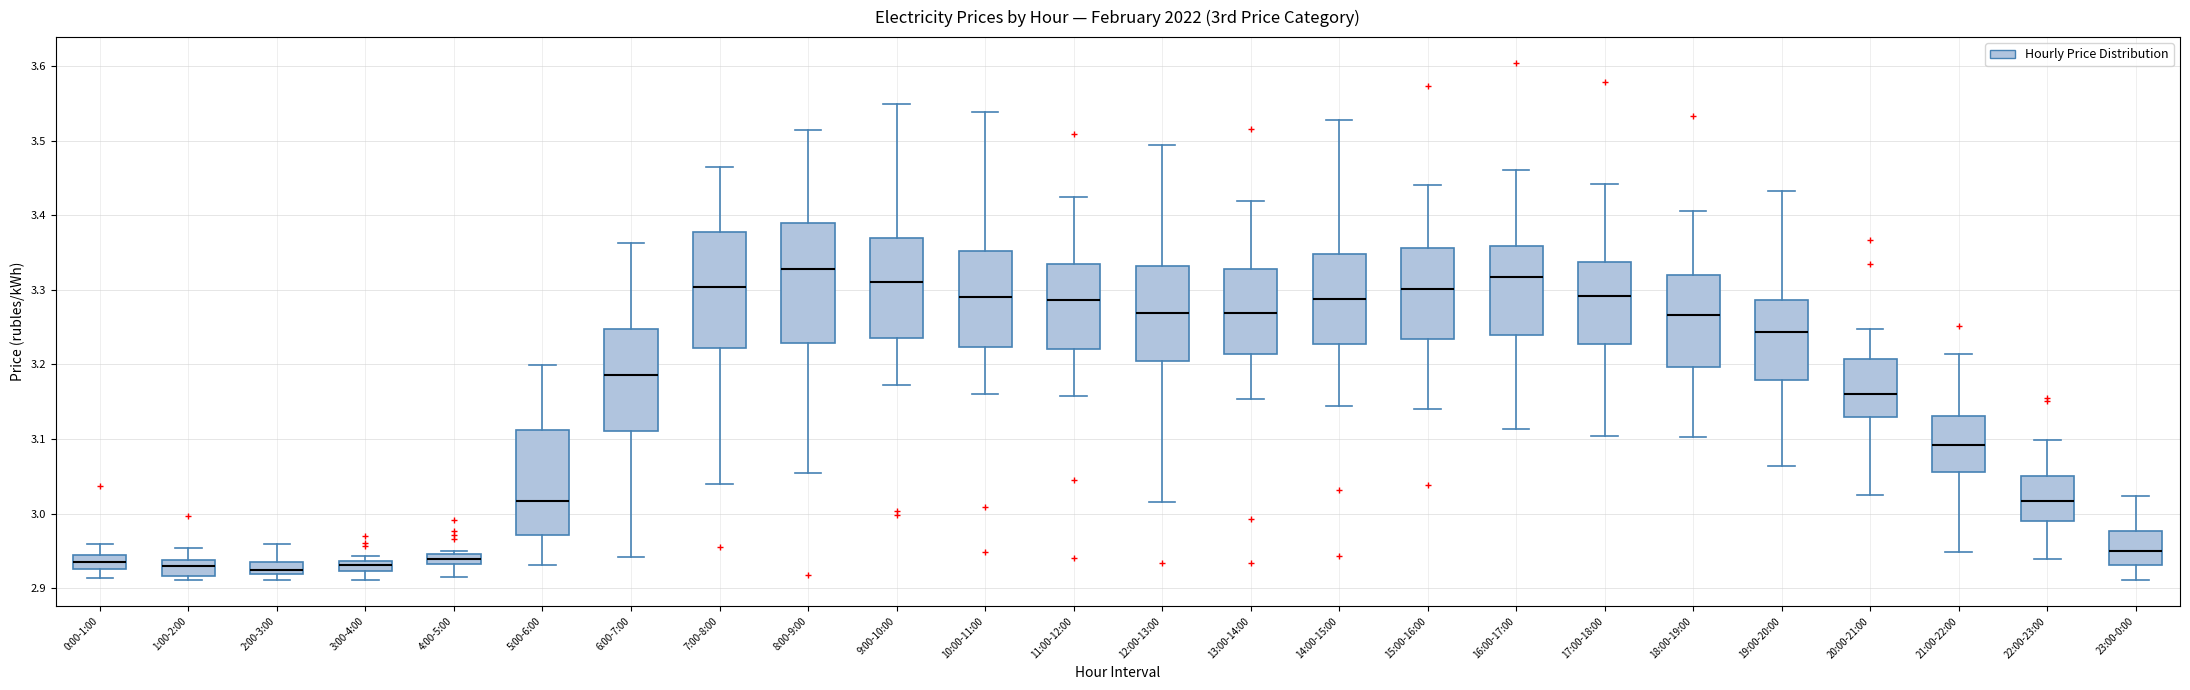

Which box has the highest median line?

8:00-9:00